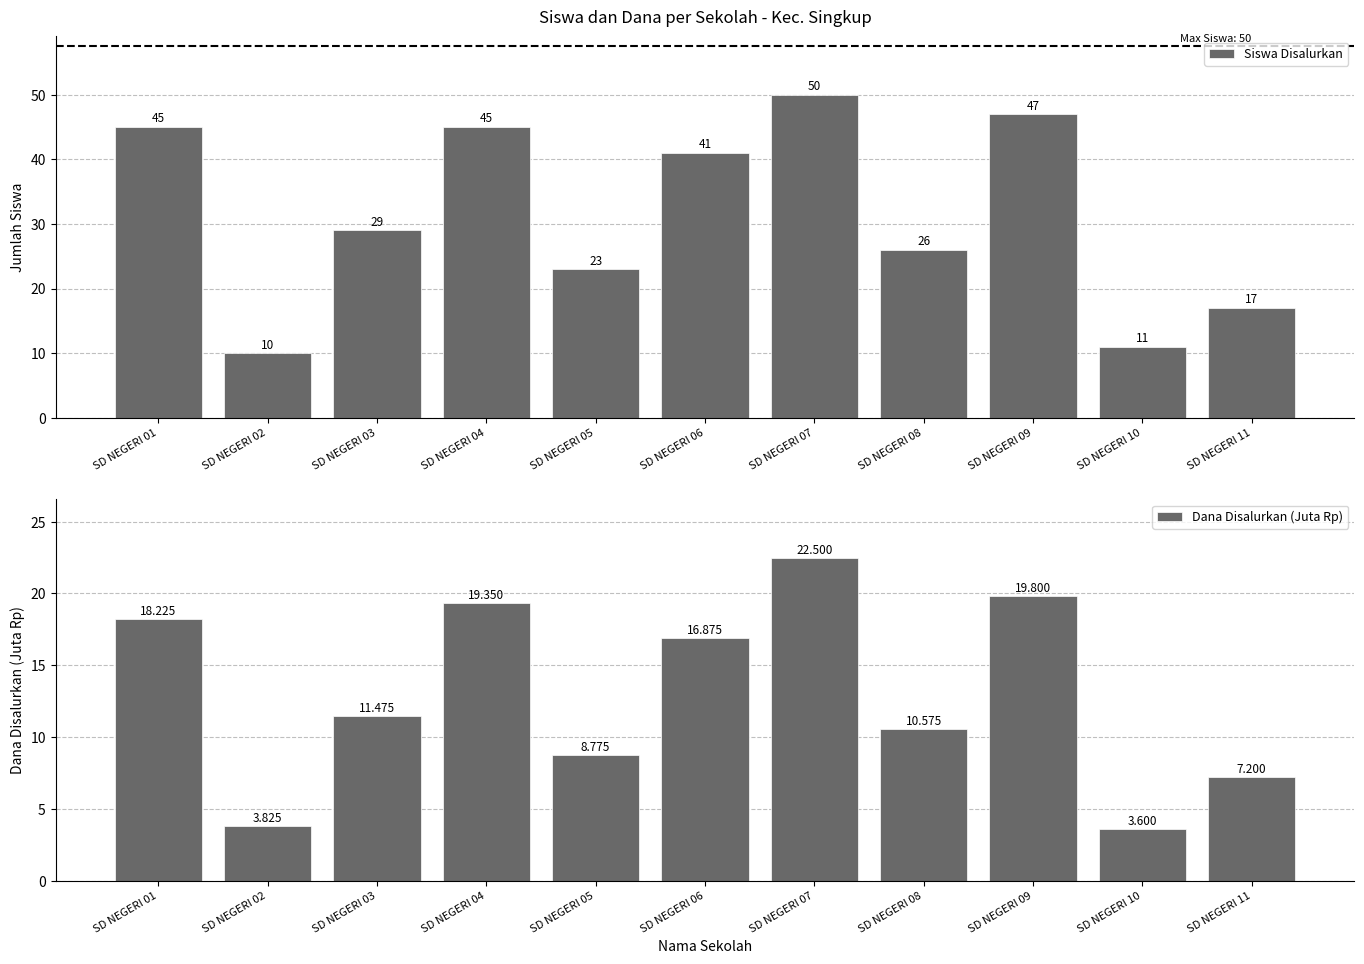

List the series in order of their peak value, lowest first.

Dana Disalurkan (Juta Rp), Siswa Disalurkan